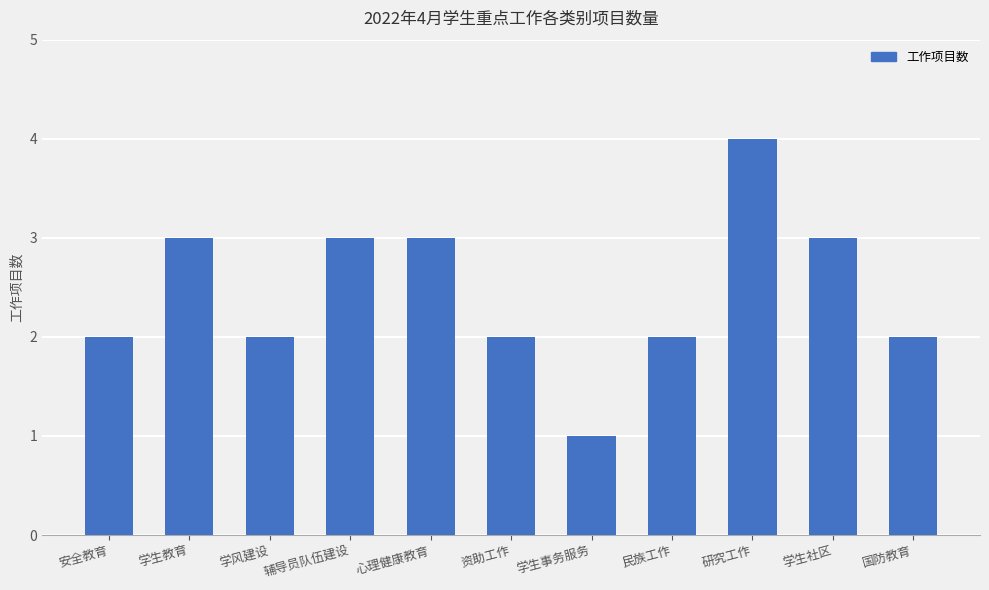

What is the difference between the second highest and second lowest values?

1